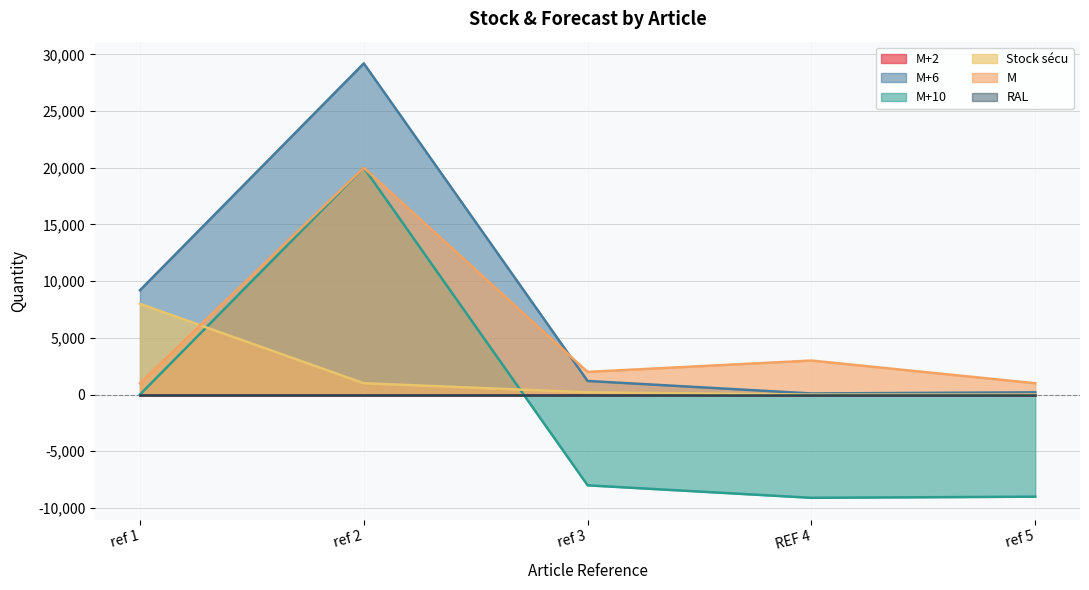

At which label is Stock sécu closest to 4000?

ref 2